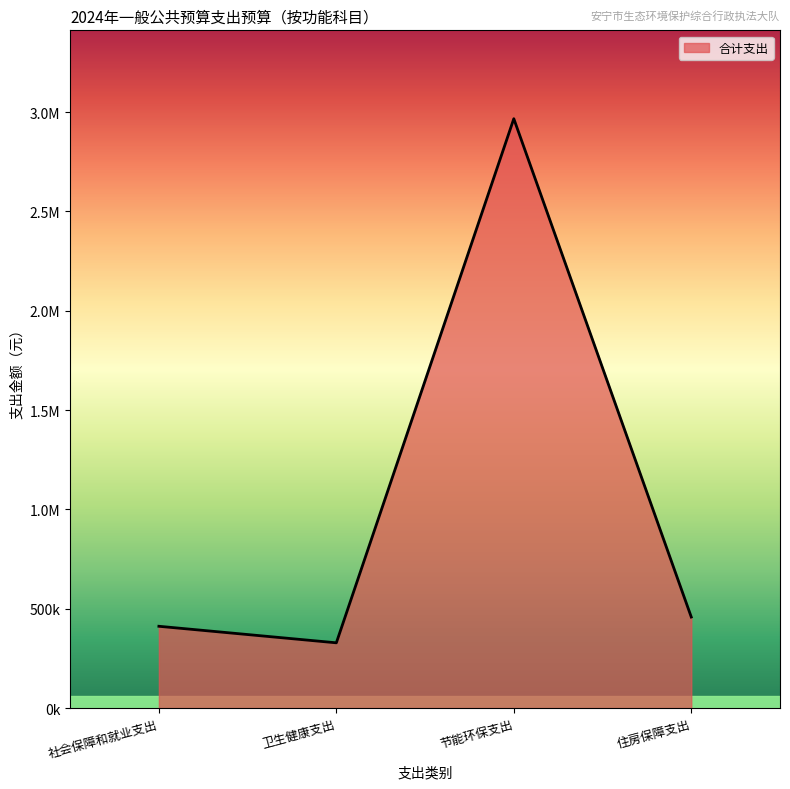

What is the ratio of the value at 社会保障和就业支出 to the value at 住房保障支出?

0.9